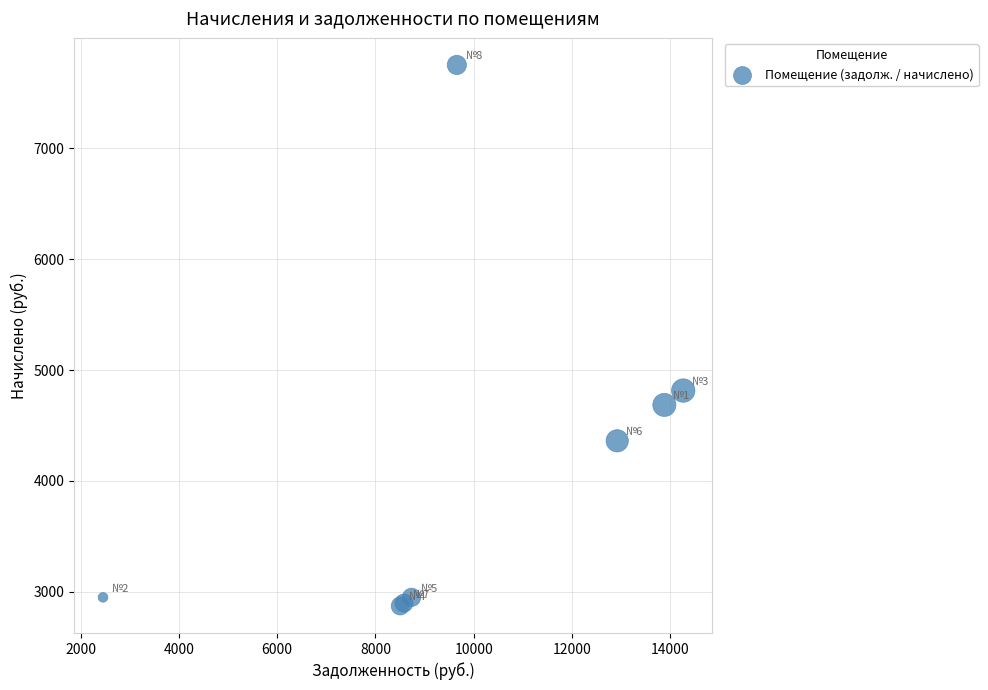

What Y value in the scatter plot is closest to 5312?

4814.6